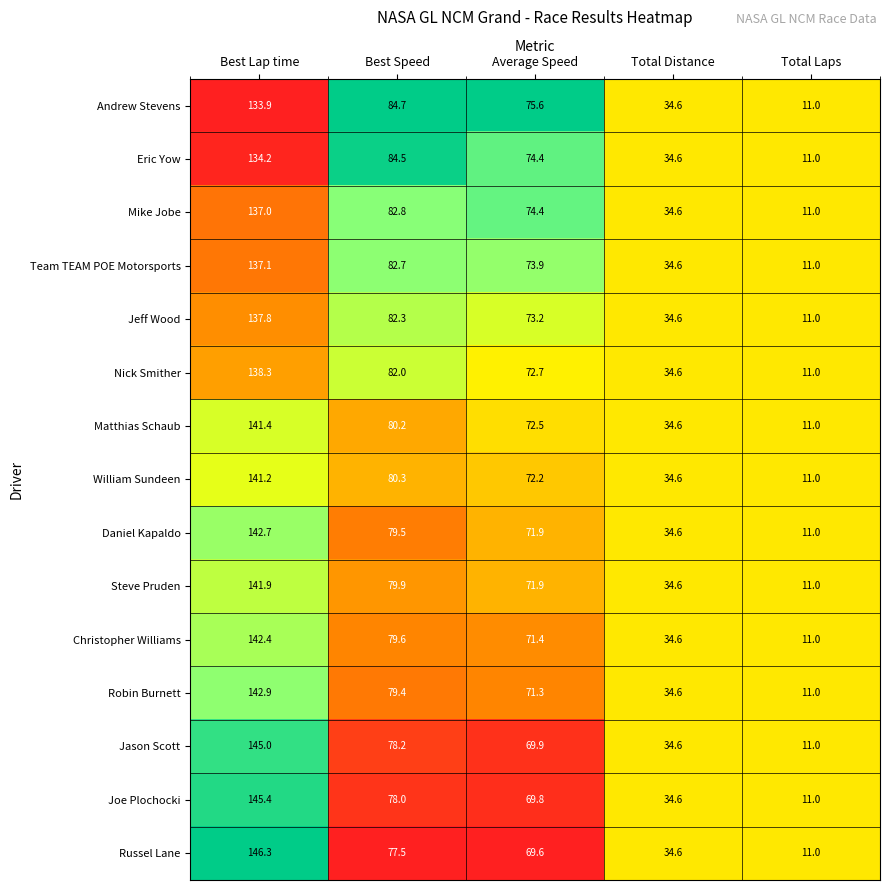

The Robin Burnett series shows 34.6 at Total Distance. True or false?

True